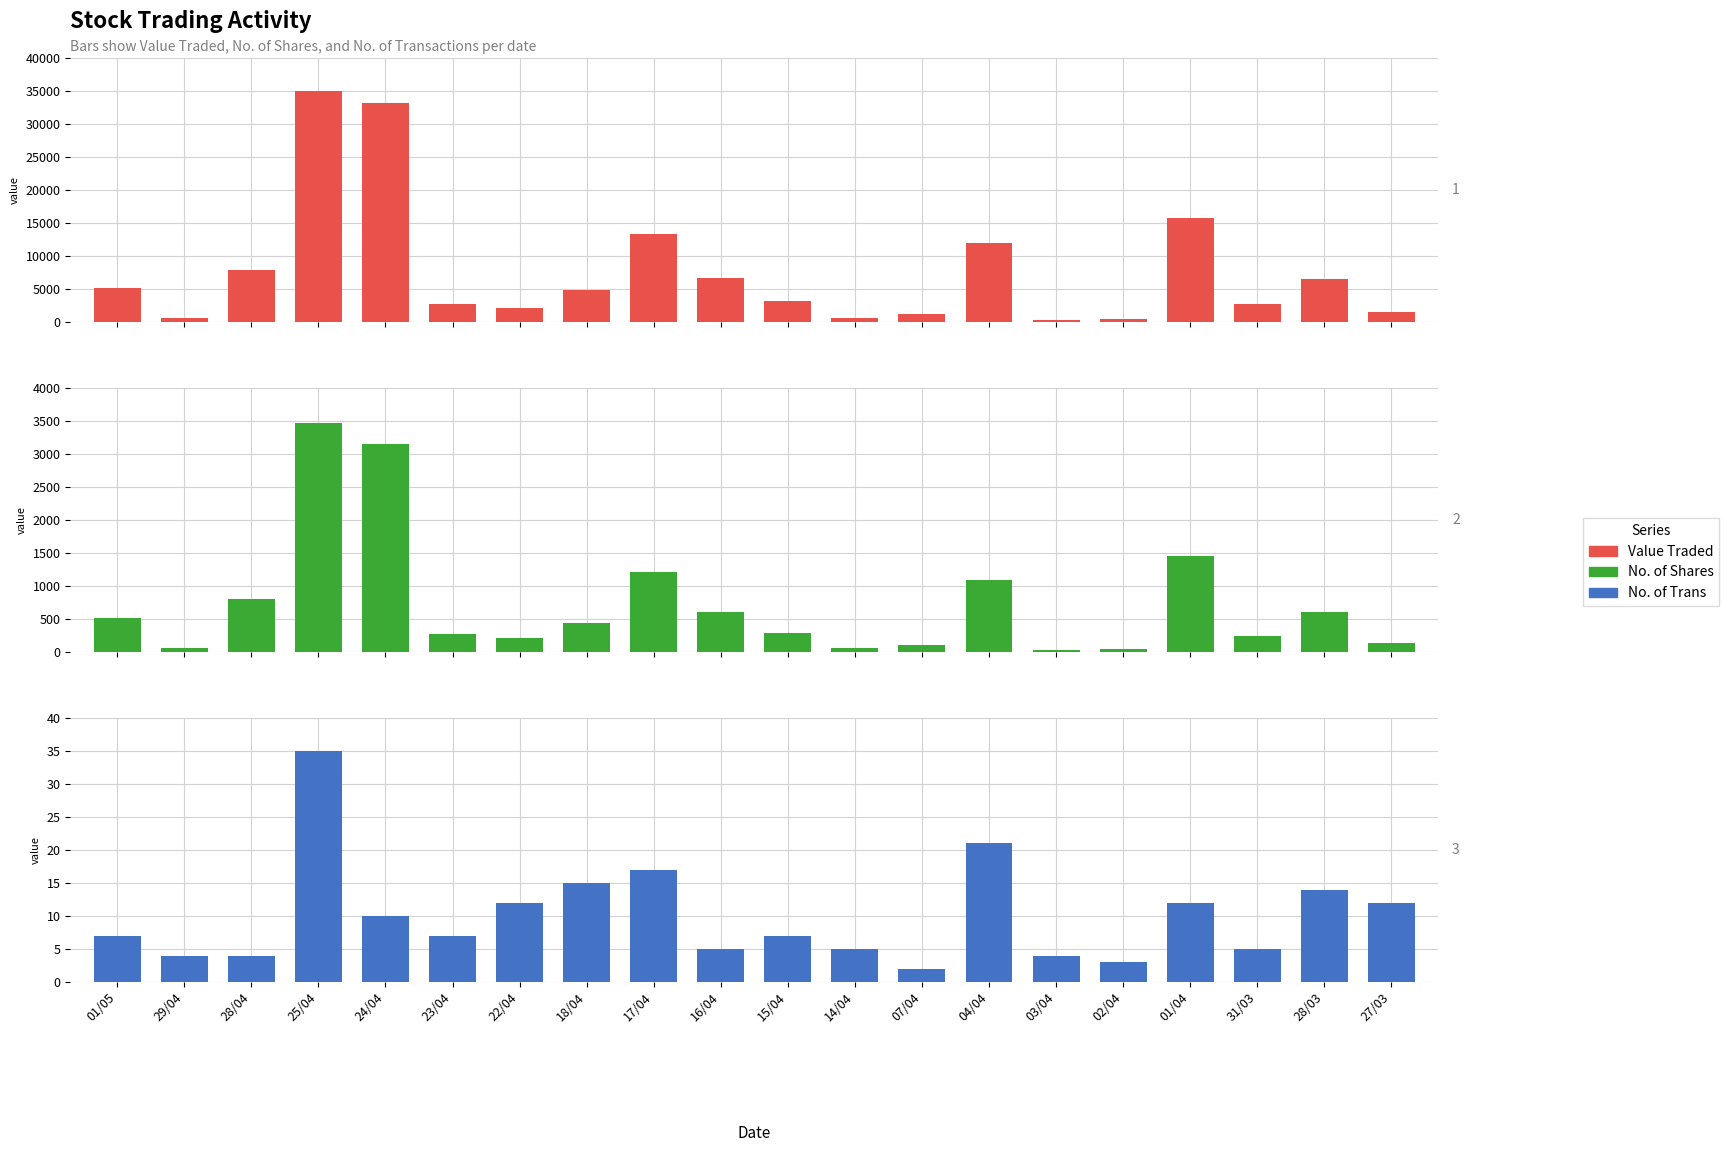

How many bars are there in each group?

3